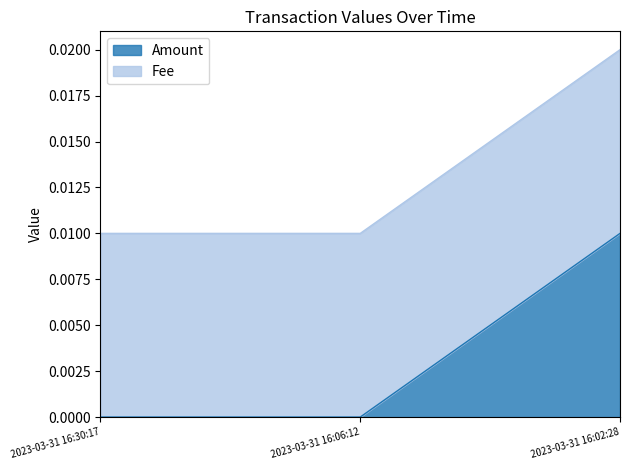

Does the chart have visible grid lines?

No